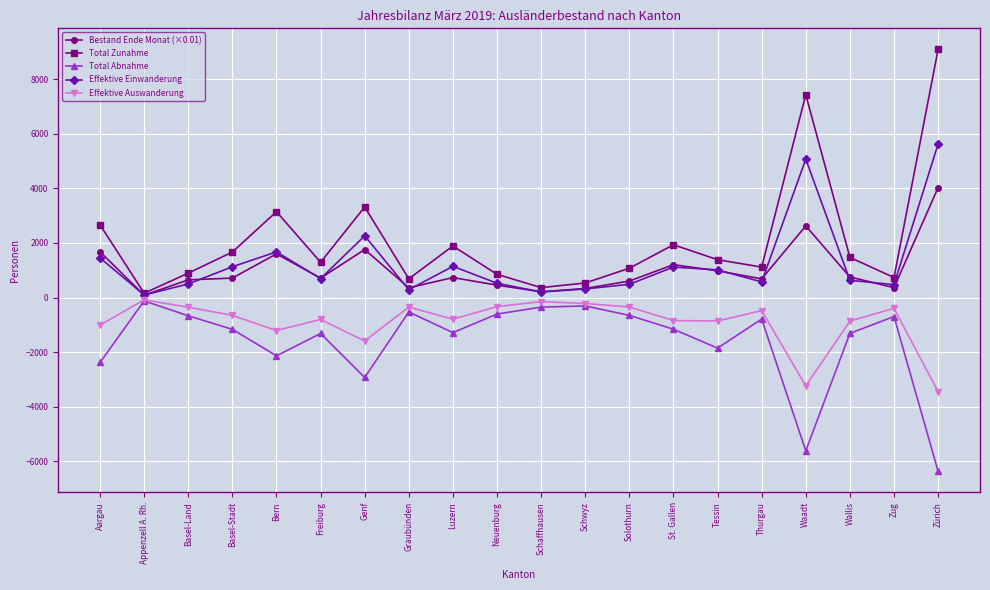

What is the label of the 7th point from the right?

St. Gallen